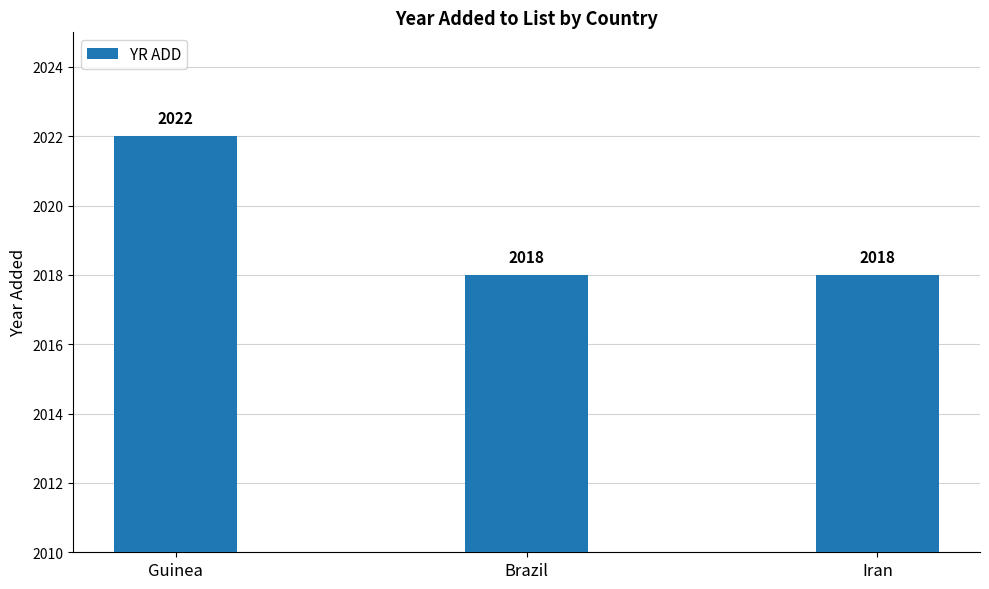

What is the greatest value displayed?

2022